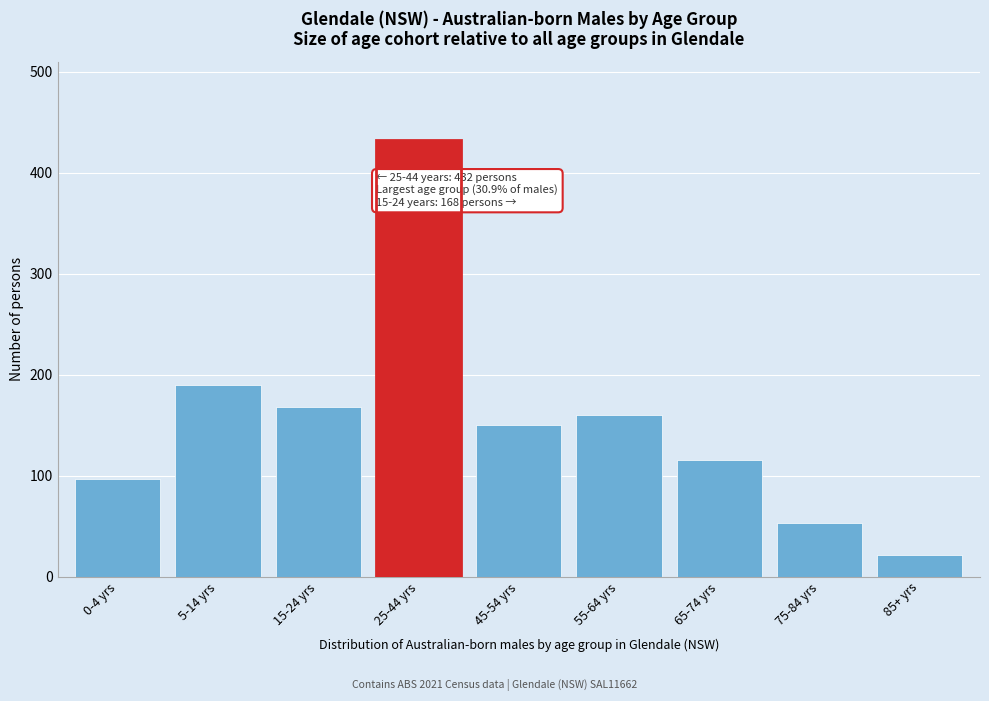

Reading left to right, what are all the values shown in this chart?

0-4 yrs=97	5-14 yrs=190	15-24 yrs=168	25-44 yrs=432	45-54 yrs=150	55-64 yrs=160	65-74 yrs=115	75-84 yrs=53	85+ yrs=21